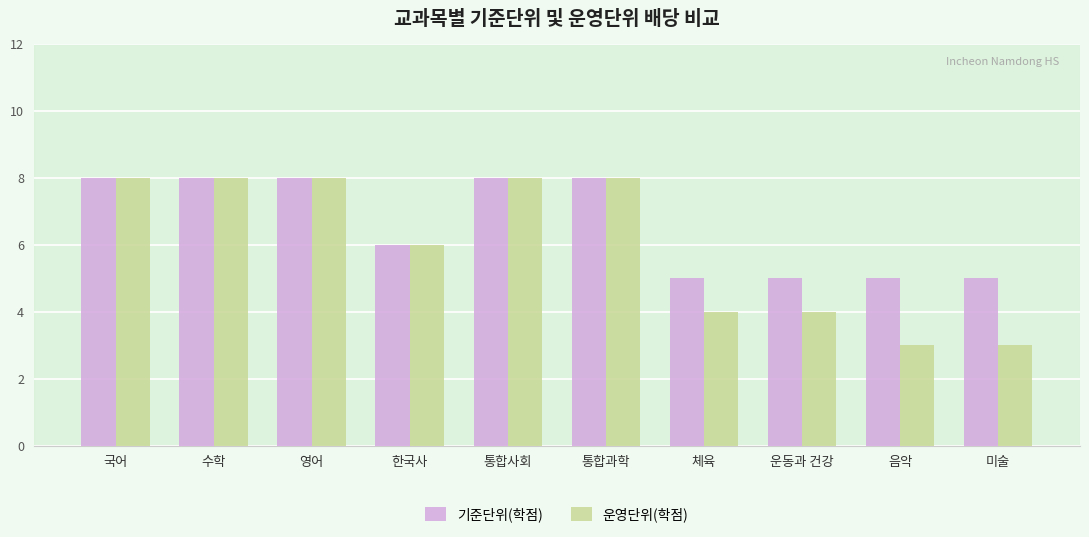

What position from the right is 통합사회?

6